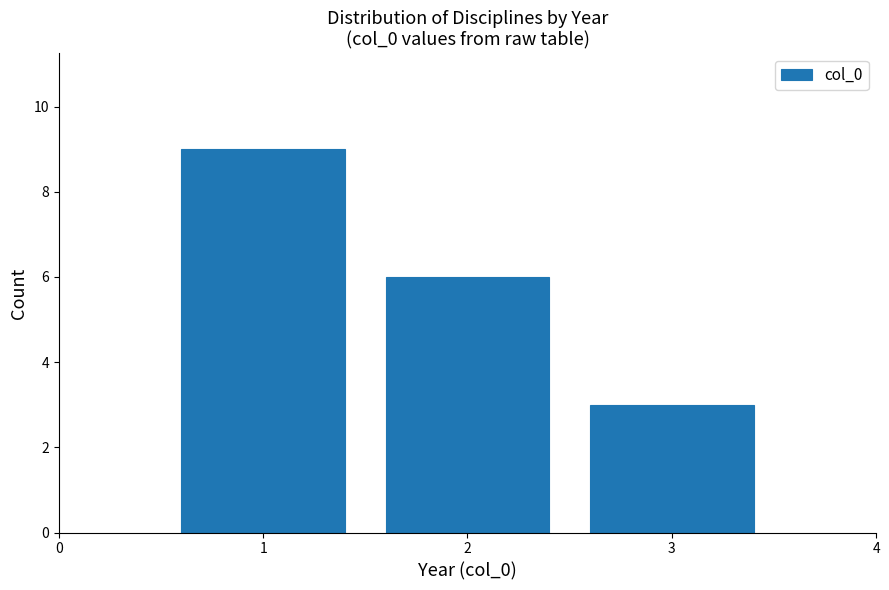

Reading left to right, extract all data points from this chart.

9	6	3